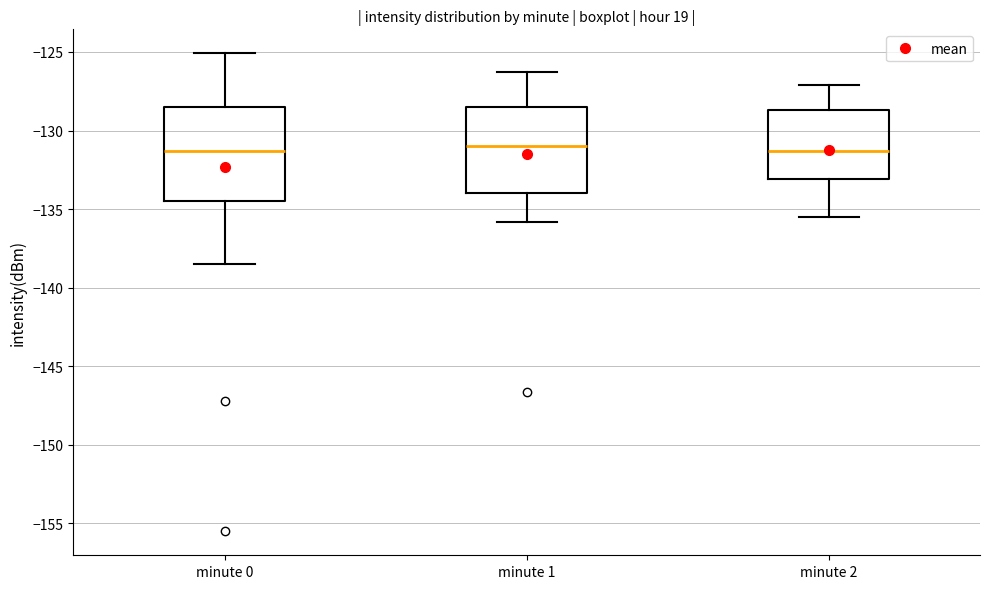

Comparing the boxes themselves (not the whiskers), which one is the tallest?

minute 0